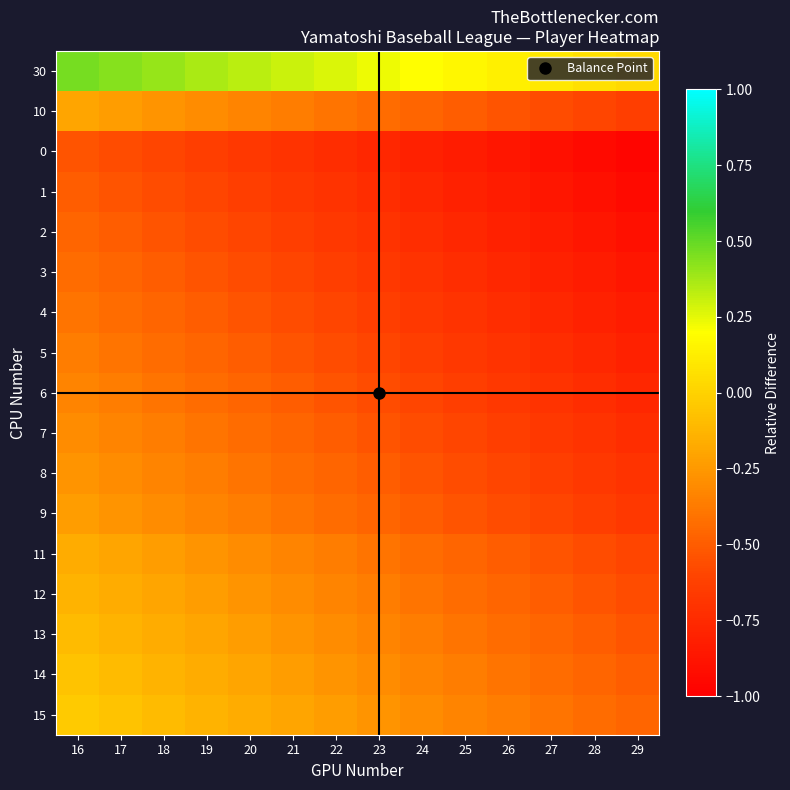

At which category is the sum across all series the highest?

16